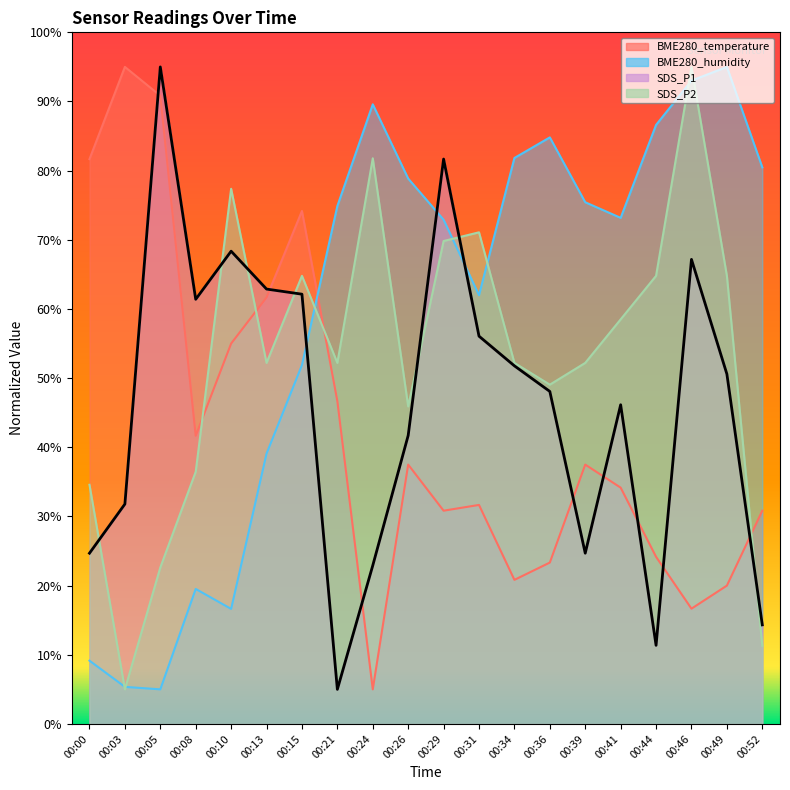

What is the sum of the SDS_P1 values at 00:39 and 00:05?

119.7